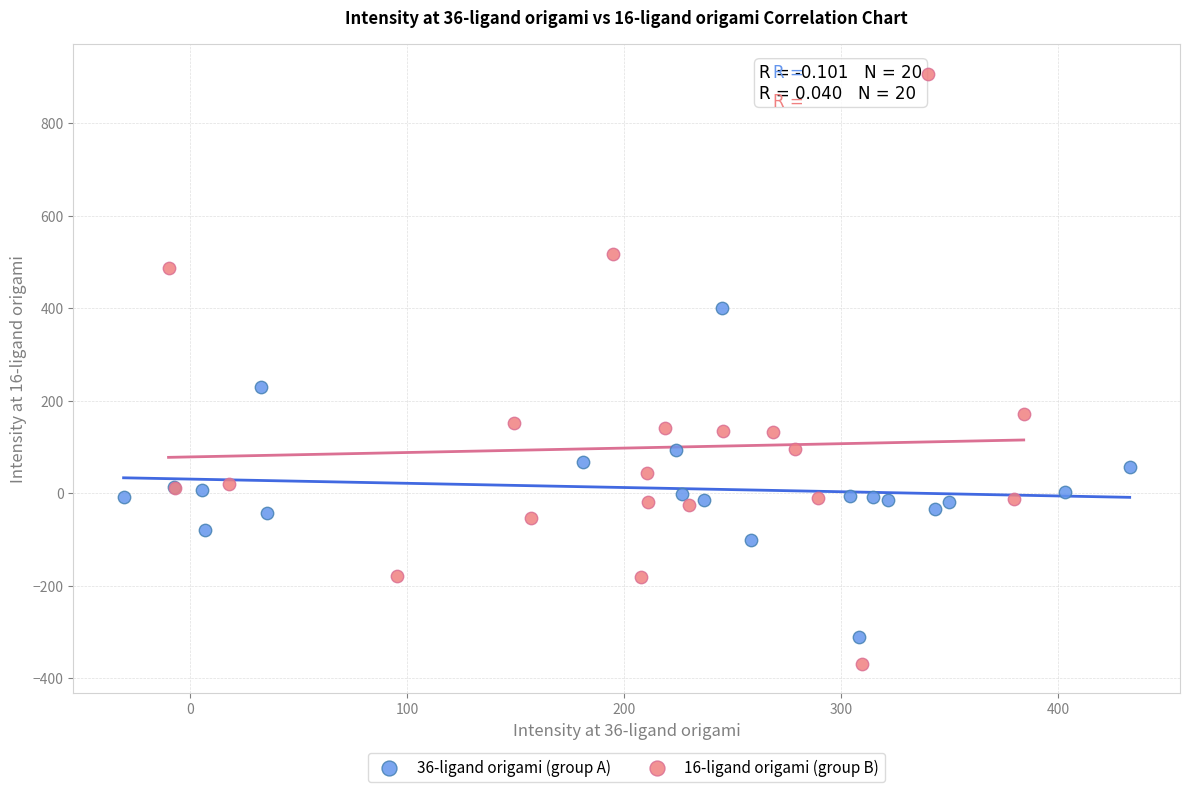

Which series contains the lowest Y value?

16-ligand origami (group B)